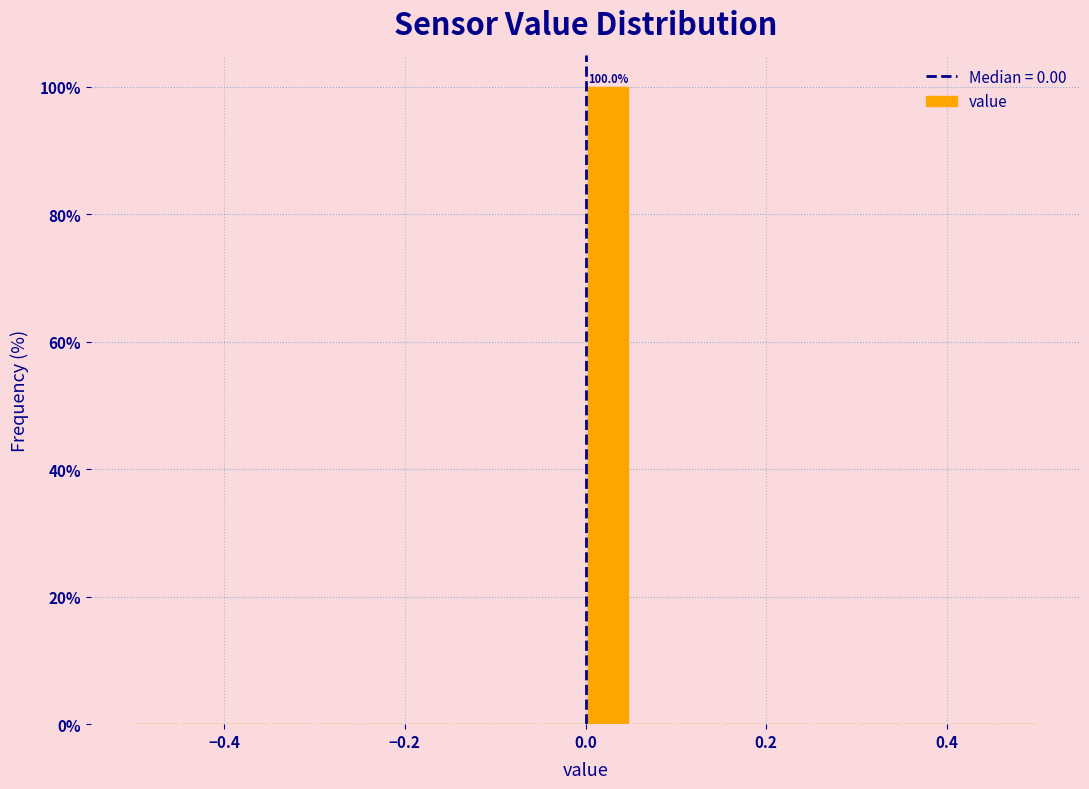

Read against the x-axis, roughly where is the centre of the tallest bar?

0.02